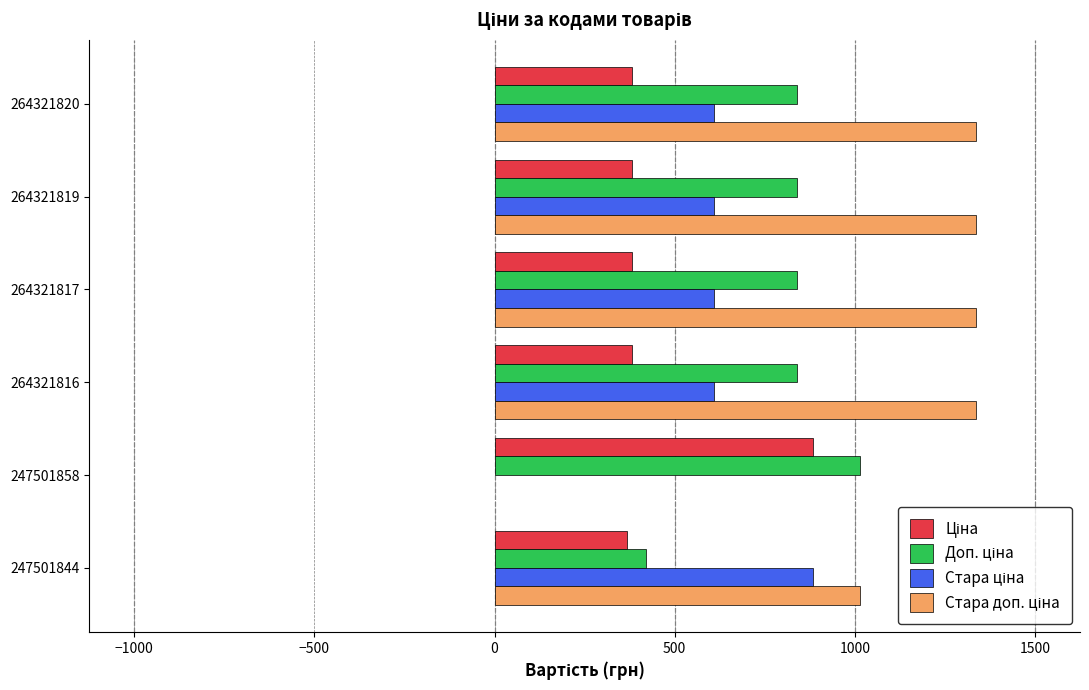

What is the minimum value for Ціна?

367.6